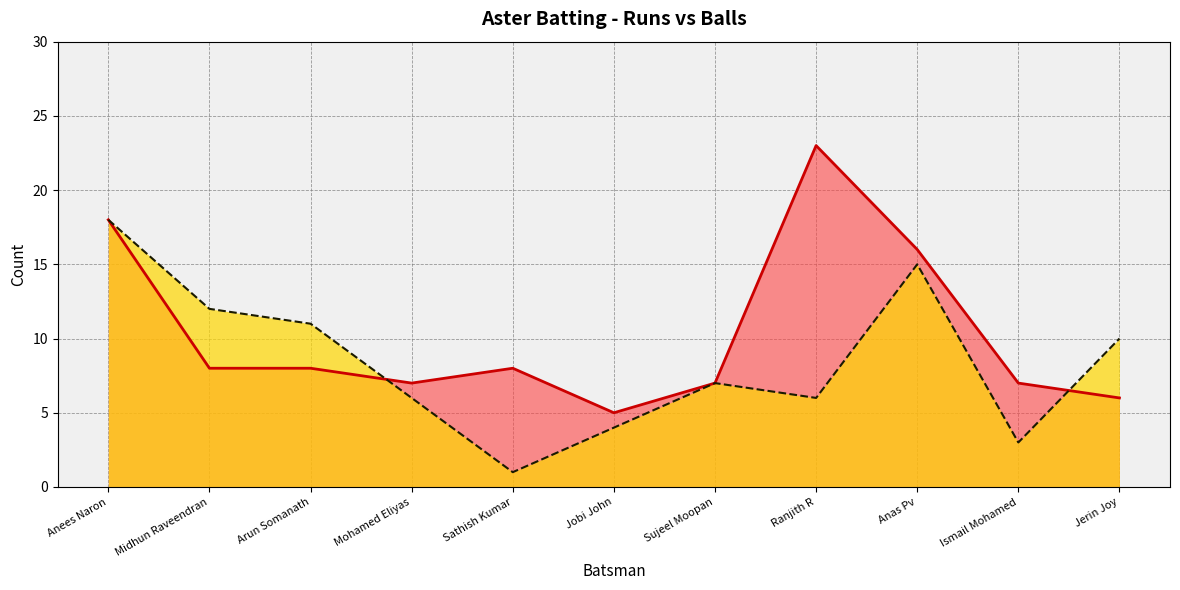

Which series ends up on top after the final intersection of Balls and Runs?

Runs